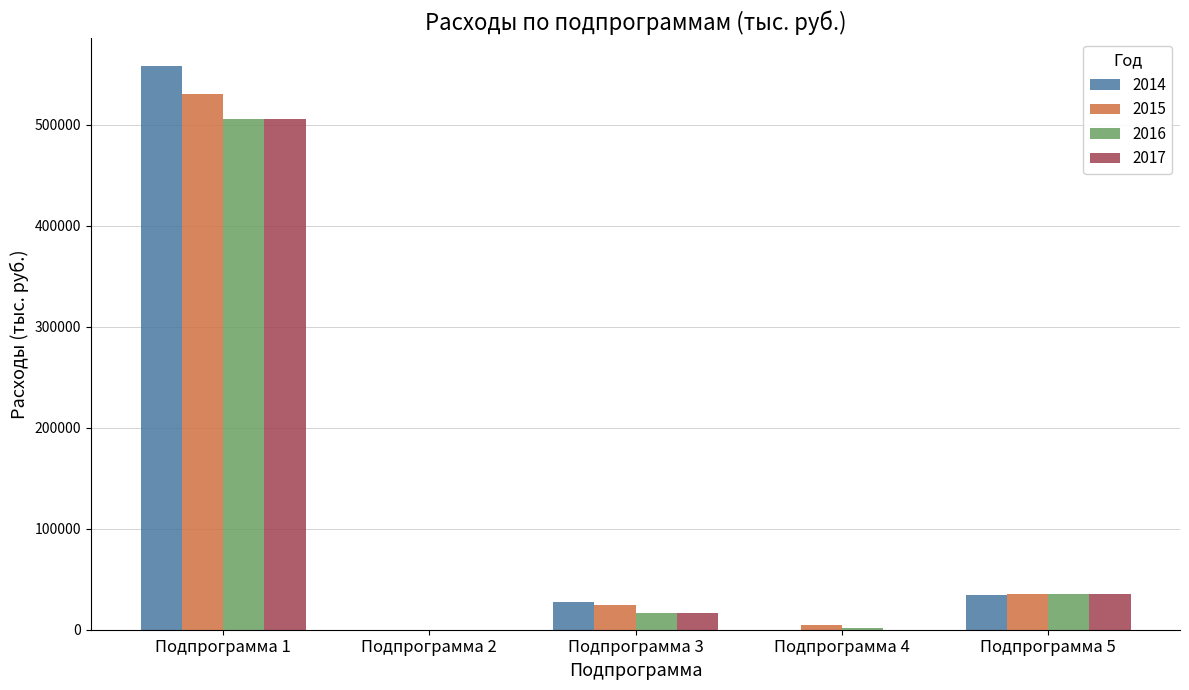

At which label does 2014 reach its peak?

Подпрограмма 1